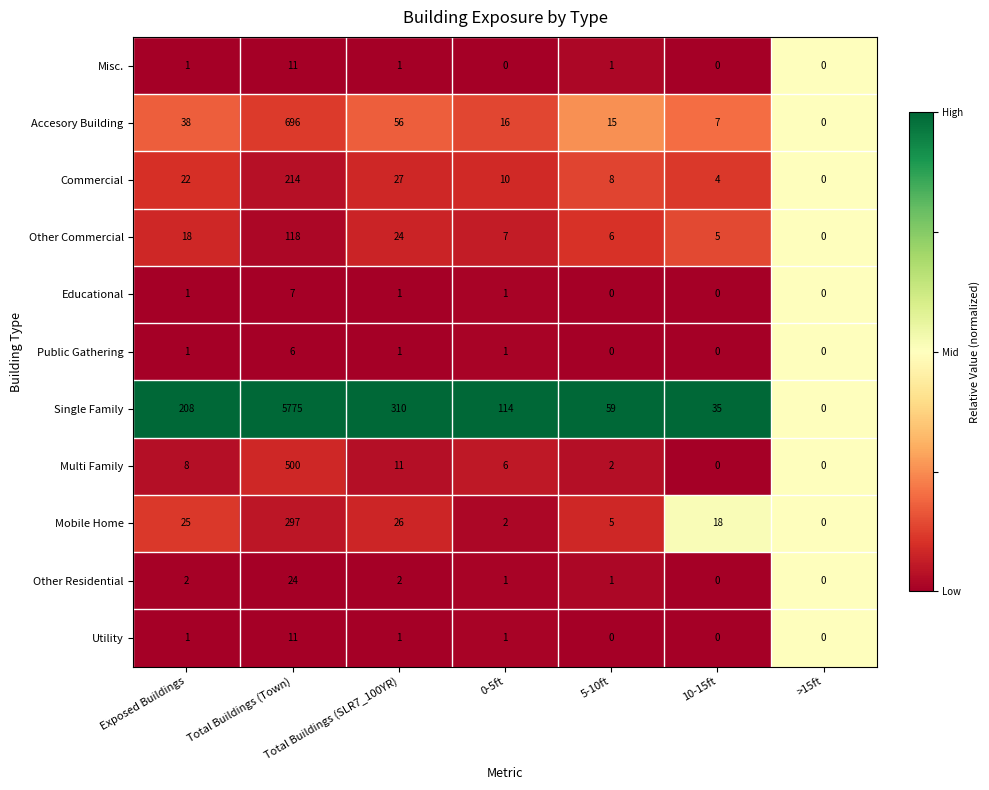

Which label corresponds to the largest value in the chart?

Total Buildings (Town)